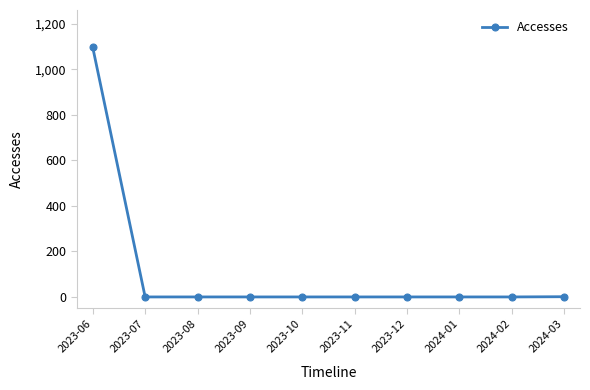

Between 2023-09 and 2023-06, which is larger?

2023-06